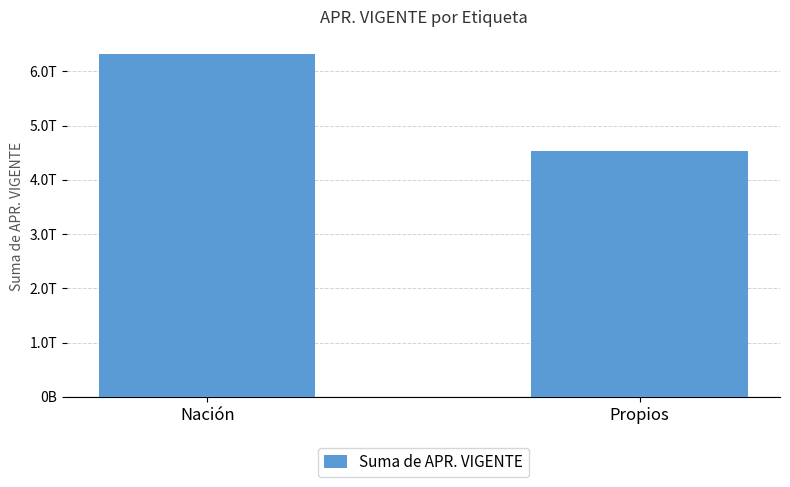

What is the maximum value shown in the chart?

6321058099741